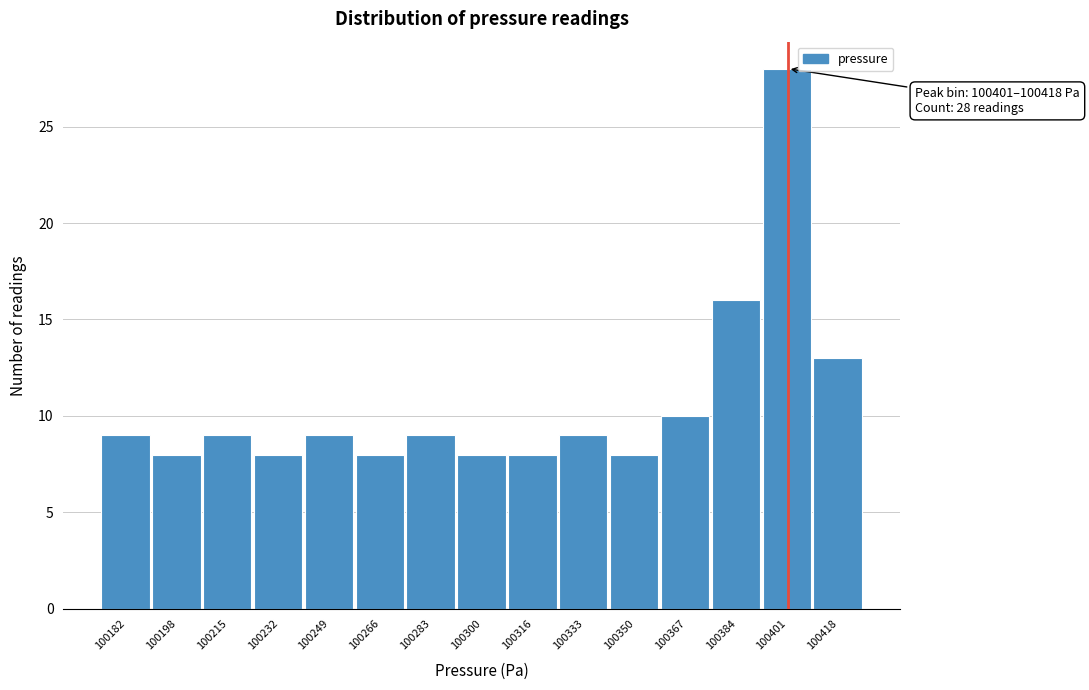

Reading left to right, extract all data points from this chart.

9	8	9	8	9	8	9	8	8	9	8	10	16	28	13